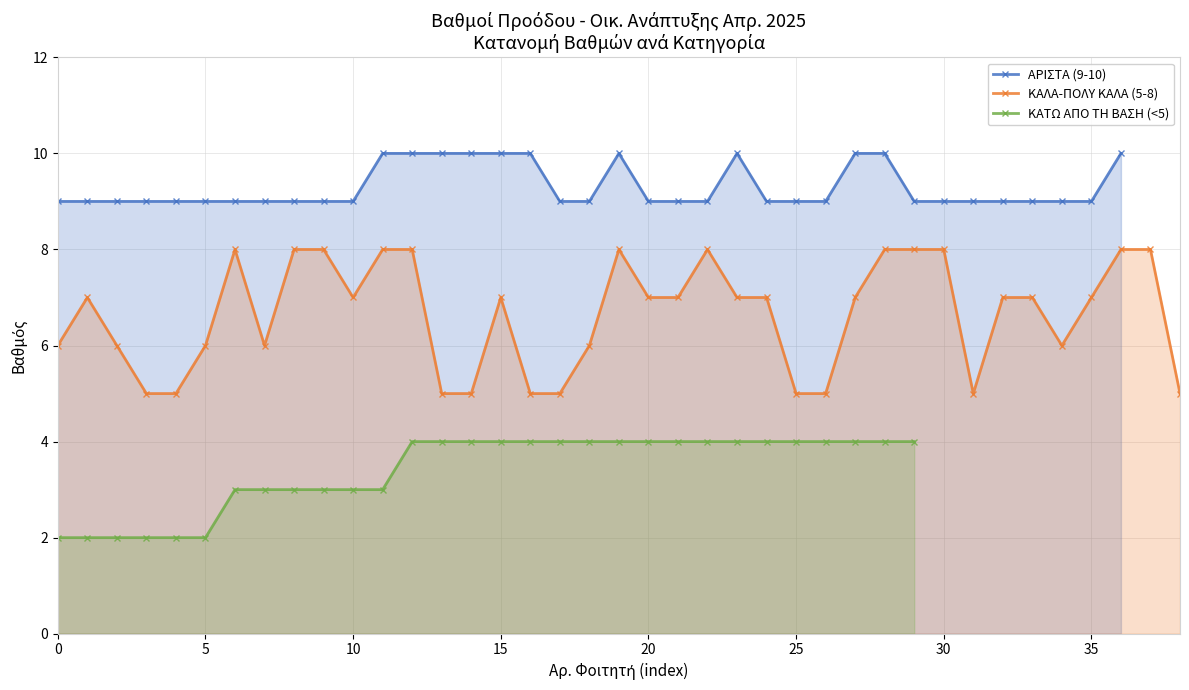

What value does the ΑΡΙΣΤΑ (9-10) series have at 36?

10.0